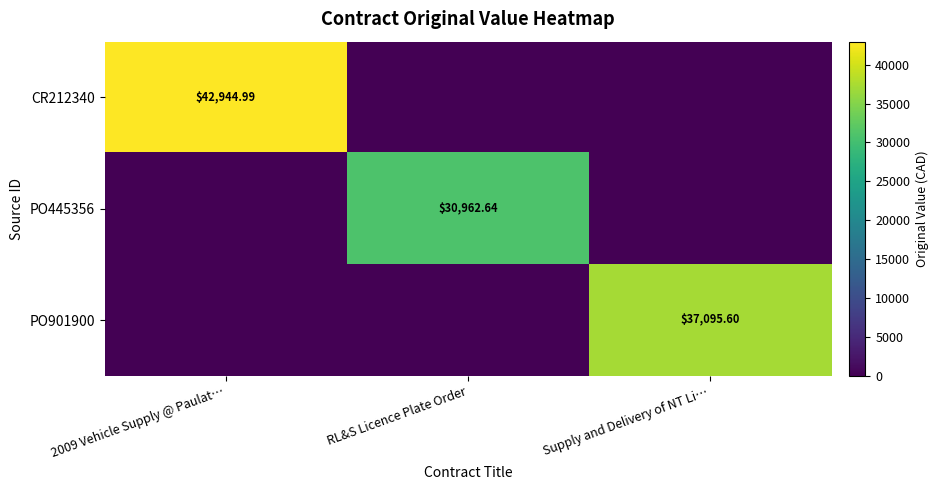

True or false: CR212340 has a value of 42945.0 at 2009 Vehicle Supply @ Paulat….

True